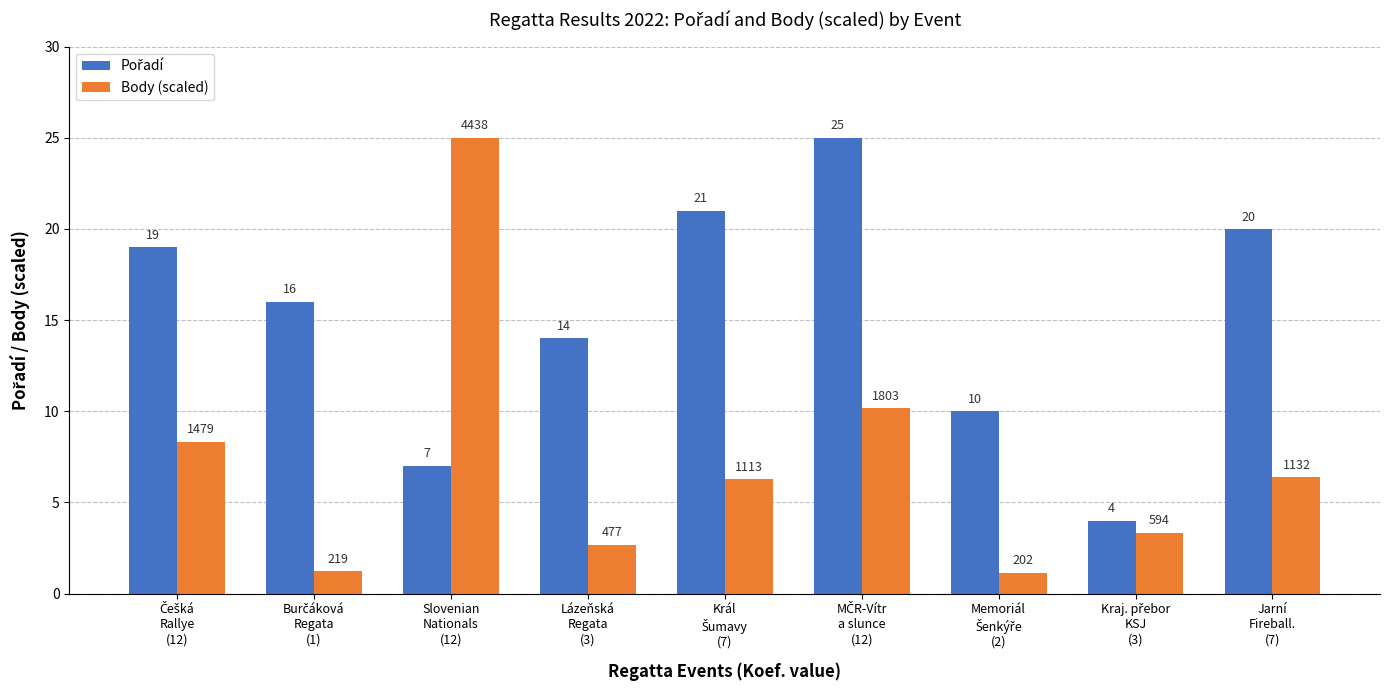

Which series has the widest spread of values?

Body (scaled)